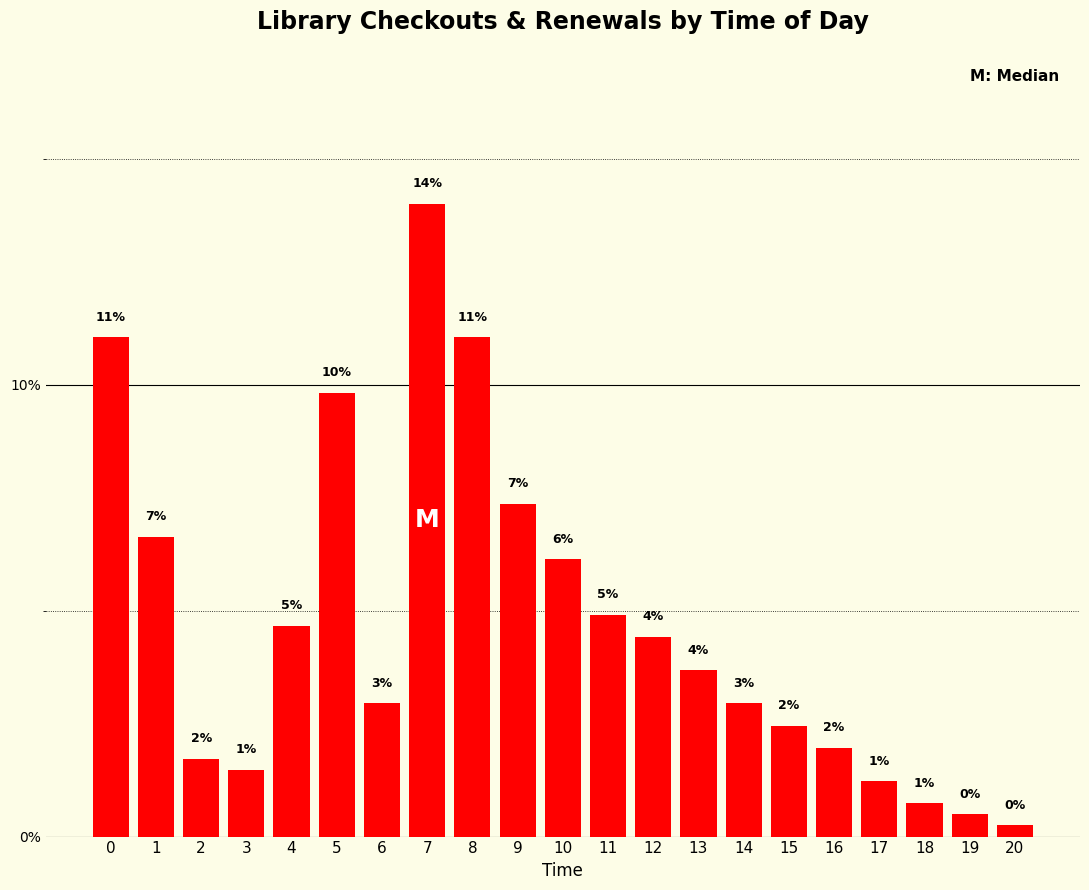

The chart shows a value of 3.9 at 8. True or false?

False